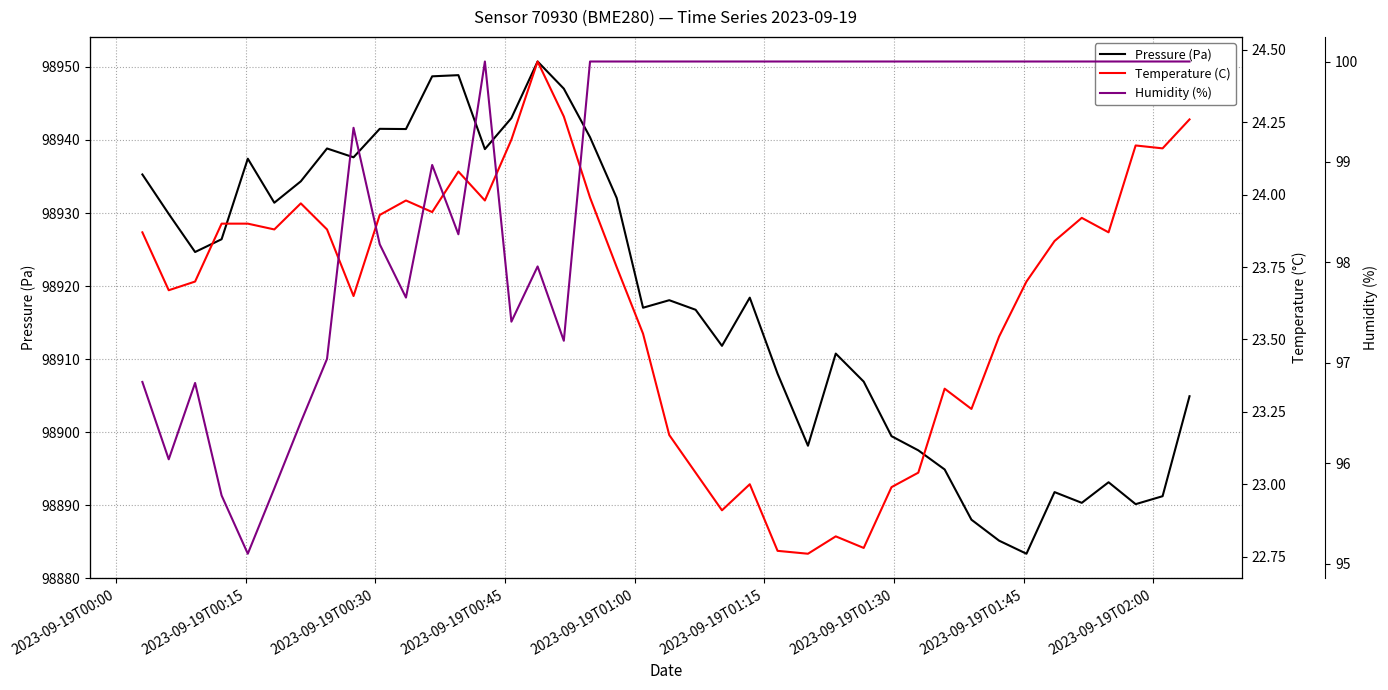

What is the highest value of the Pressure (Pa) series?

98950.8